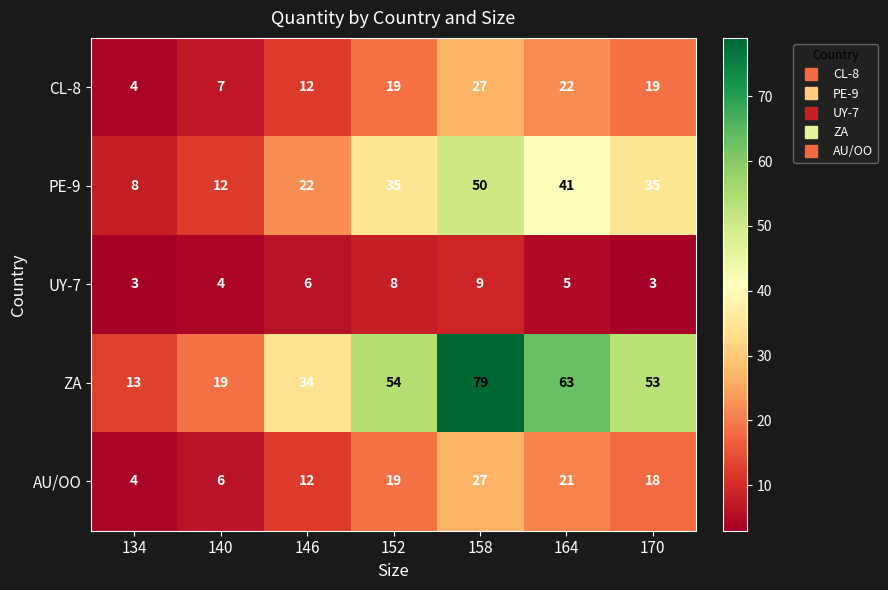

Read the UY-7 value at 134.

3